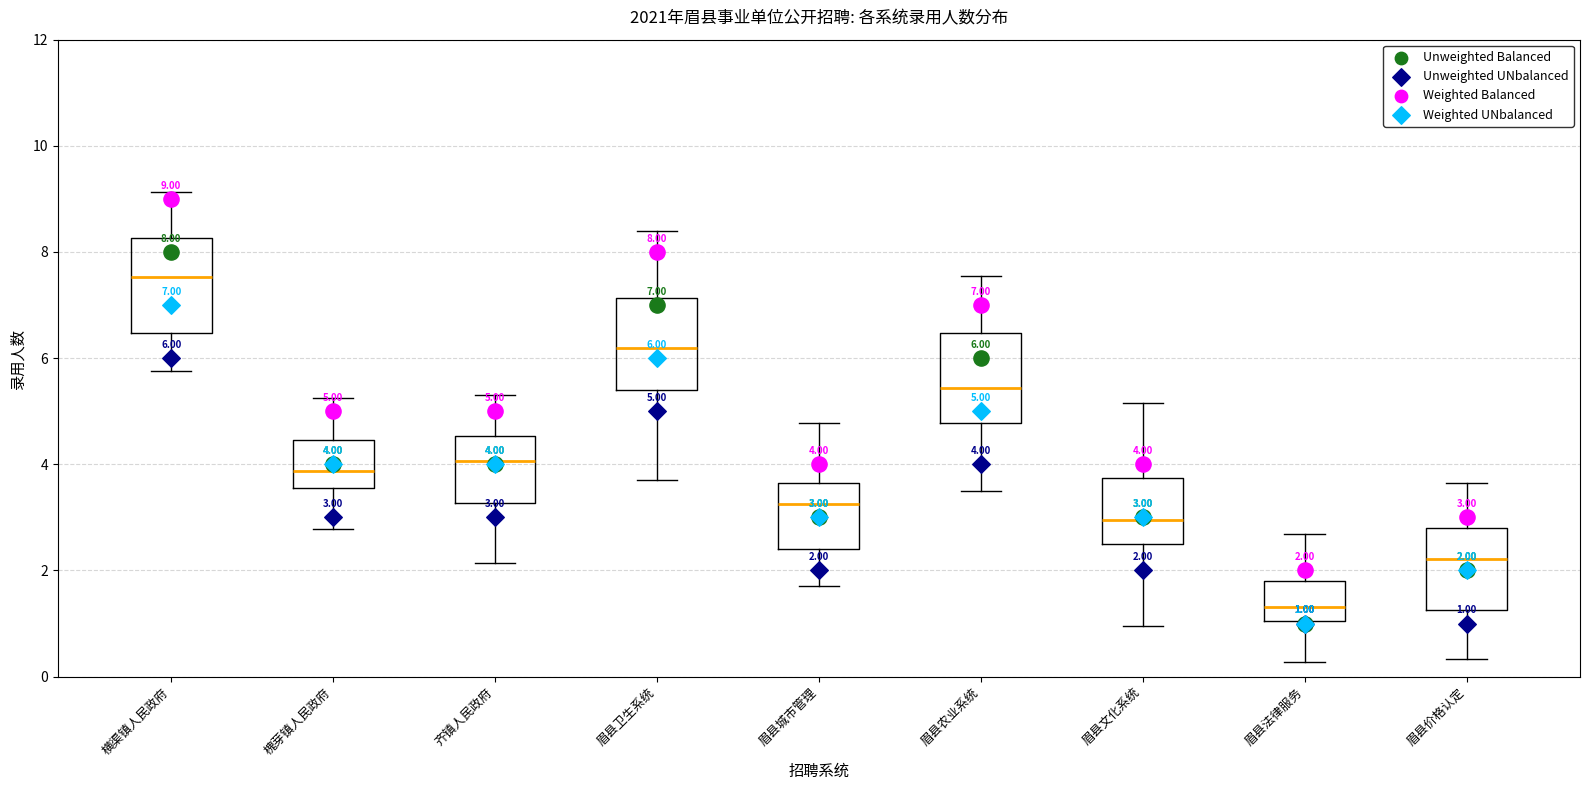

Which box's median line is the highest?

横渠镇人民政府